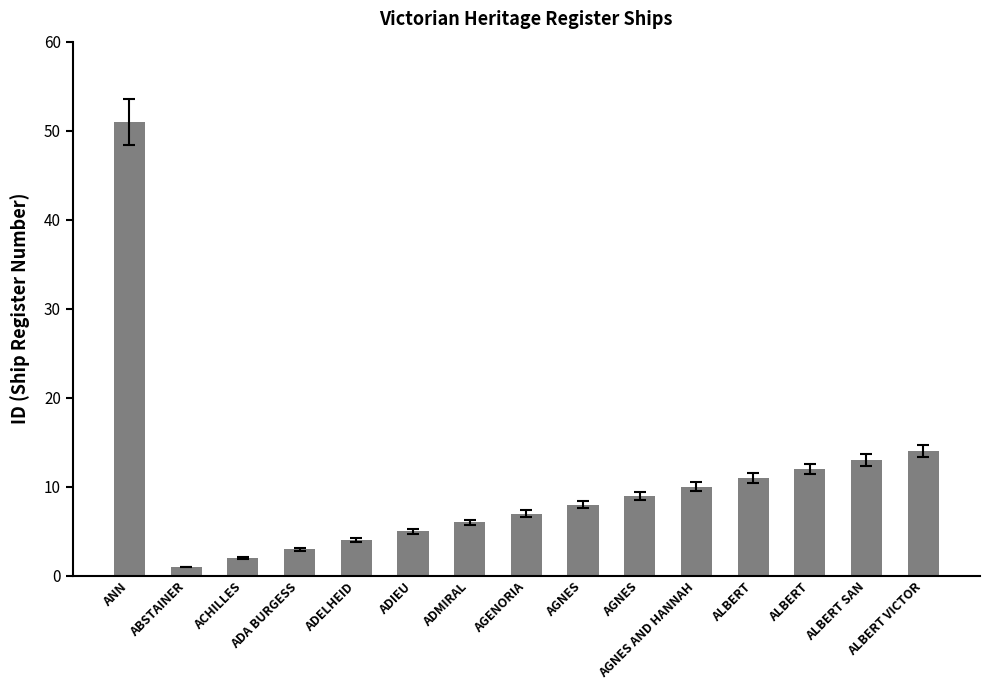

Approximately how many times larger is the value at ADIEU compared to ACHILLES?

2.5